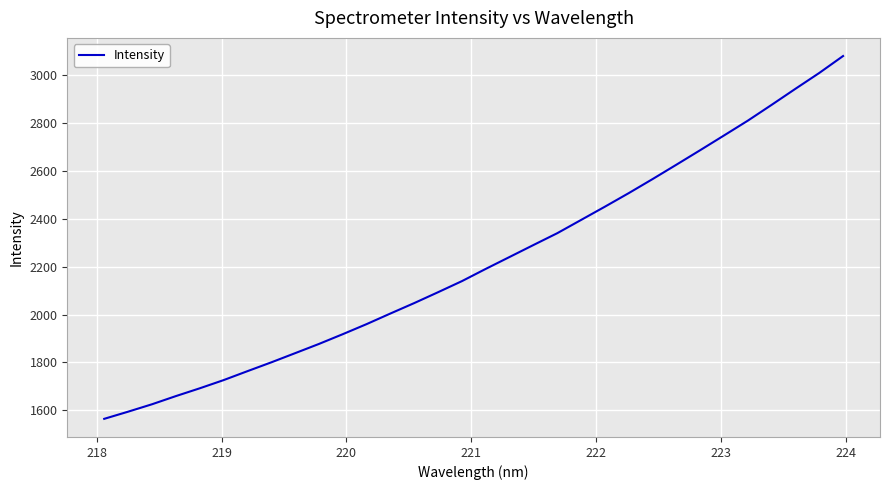

What is the greatest value displayed?

3080.1